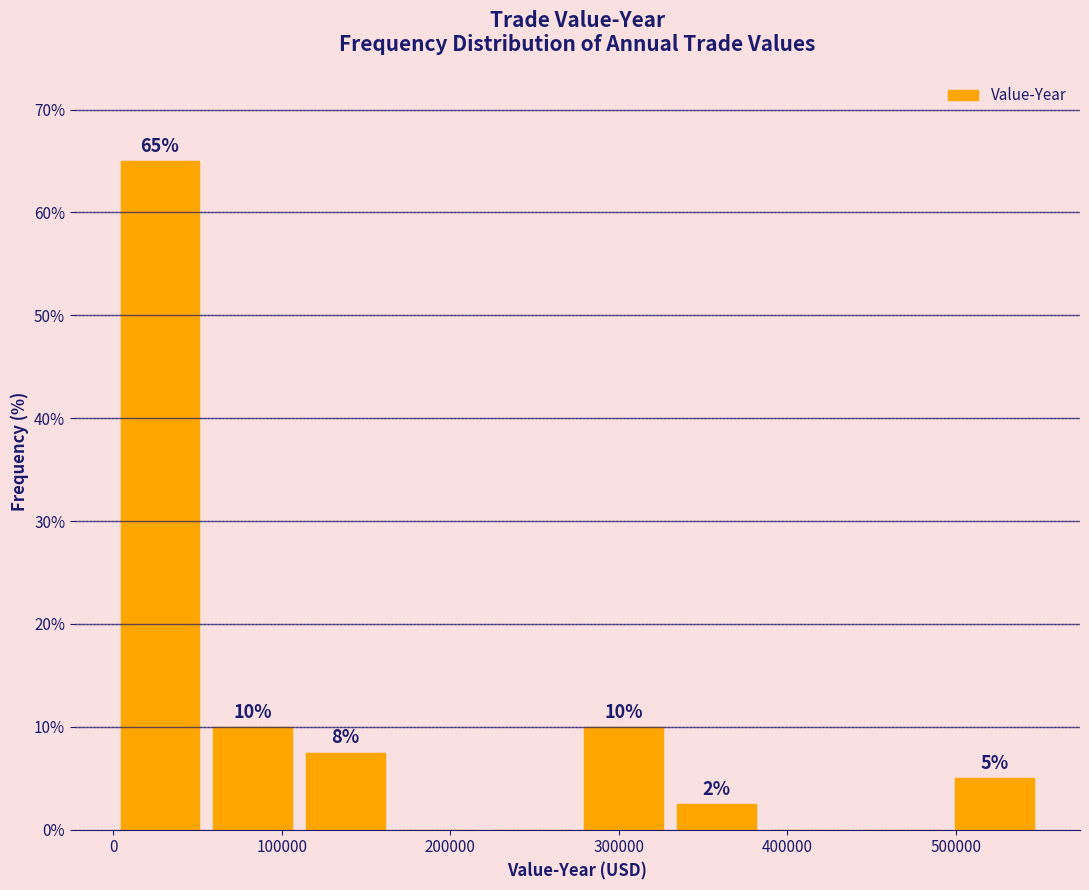

Which range on the x-axis has the tallest bar?

0 to 60000